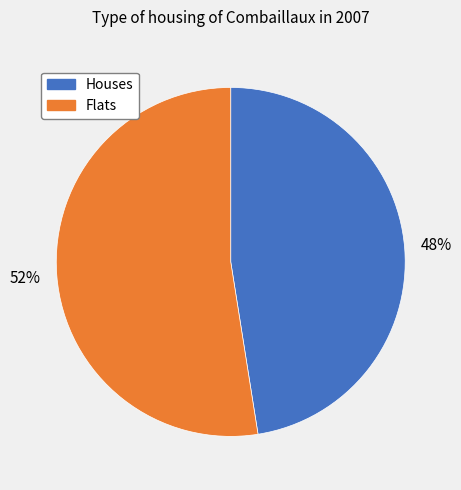

Does any single category account for the majority?

Yes